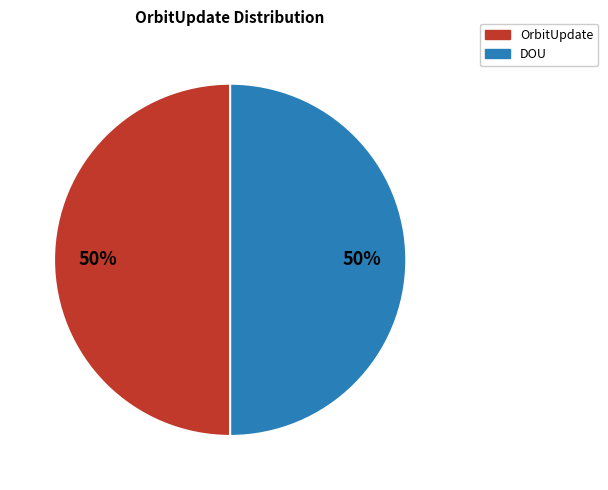

What is the ratio of the value at DOU to the value at OrbitUpdate?

1.0